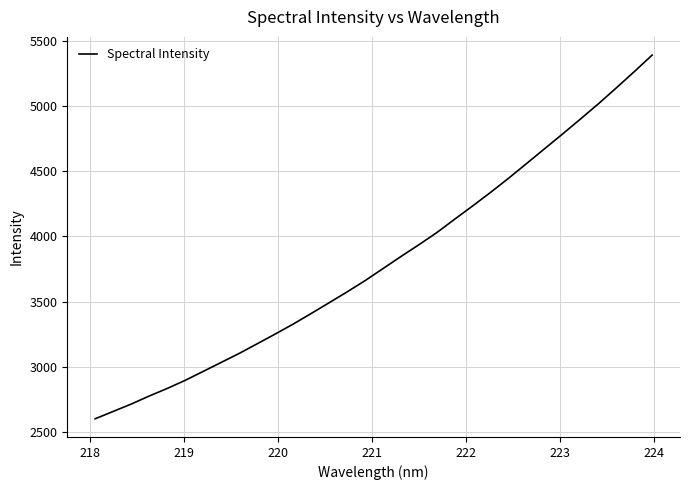

What is the greatest value displayed?

5390.3